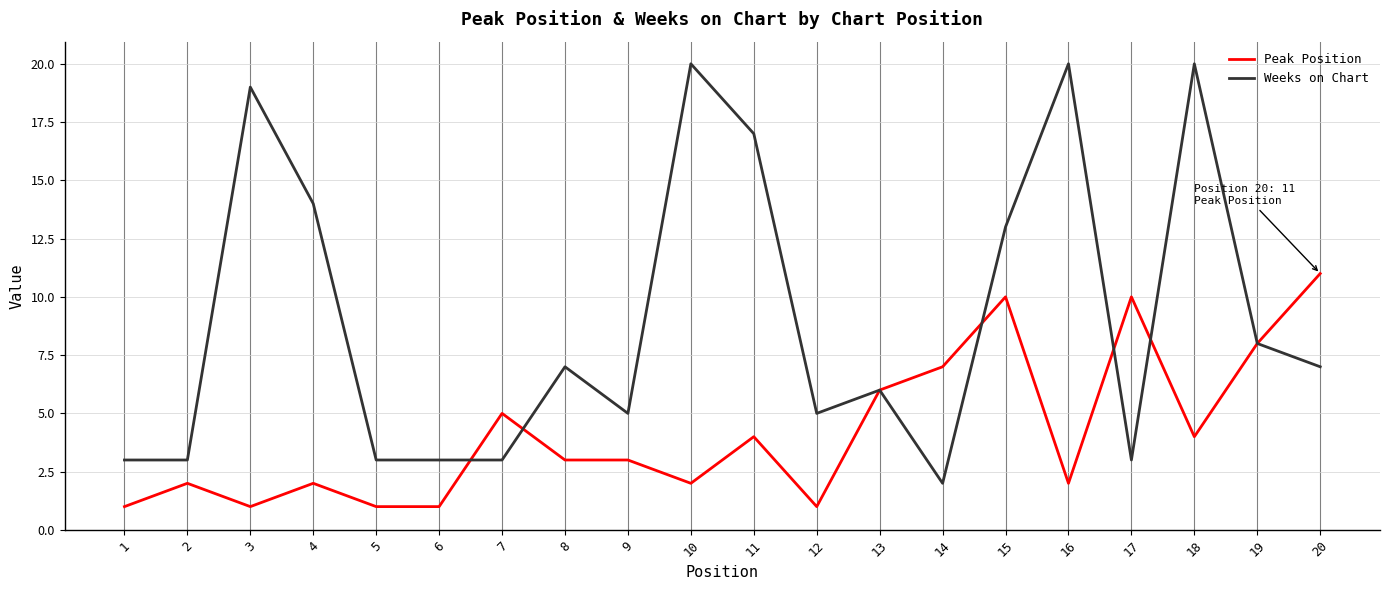

Count the Peak Position values in the range 2 to 7.

11